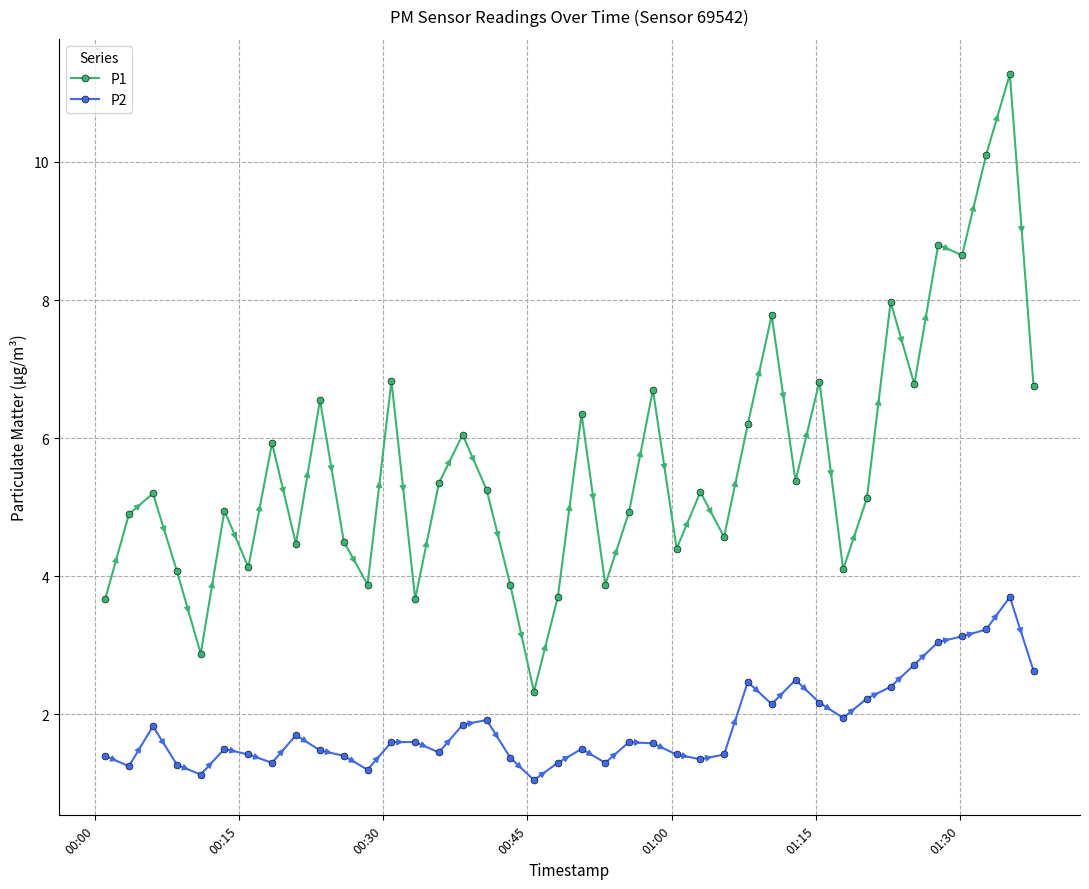

What is the value of the P2 point at the 21st from the left?

1.5